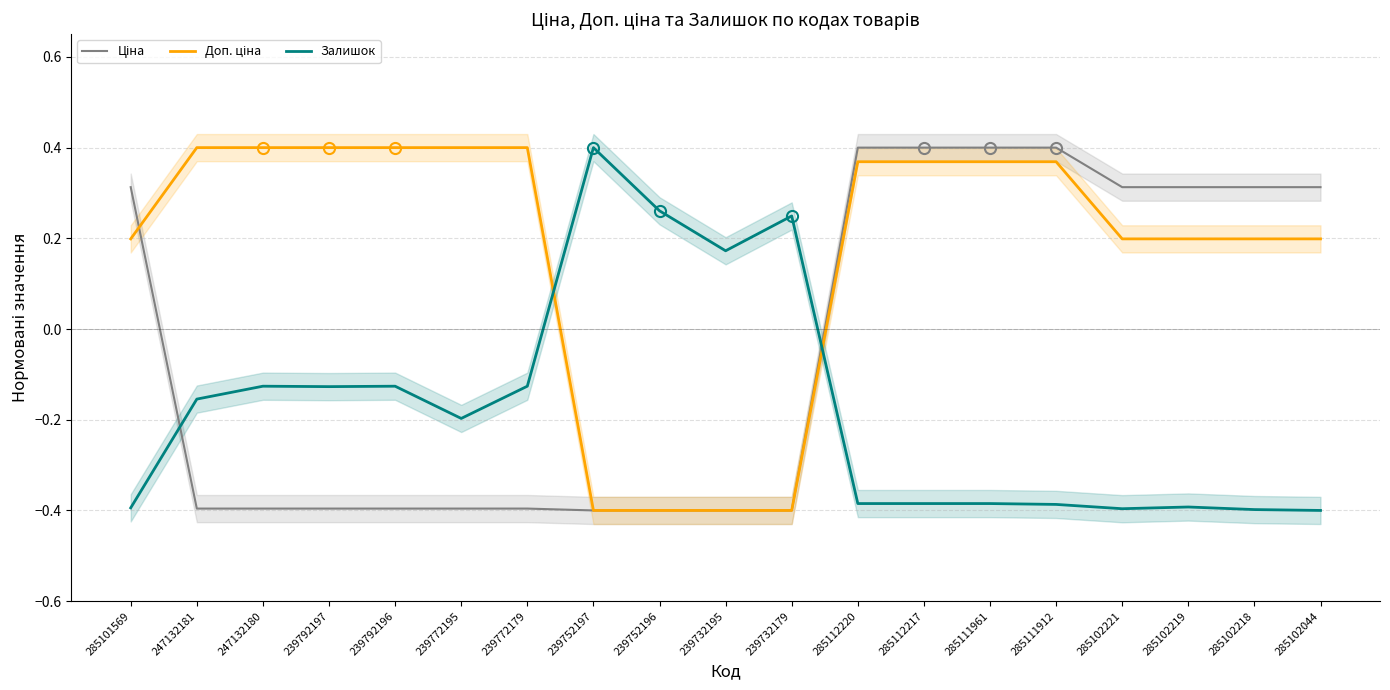

At which label does Доп. ціна first exceed 0?

285101569